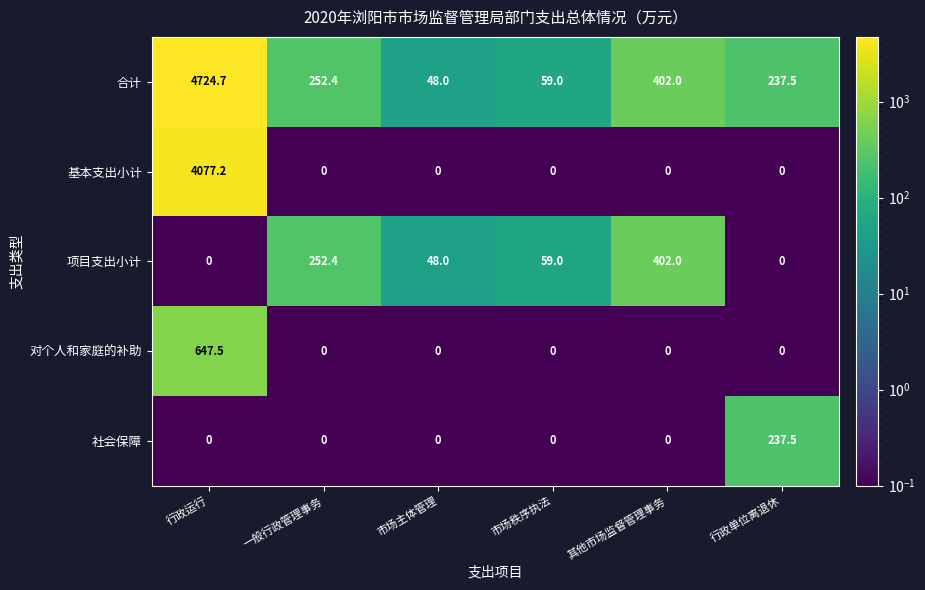

What is the sum of all 项目支出小计 values?

761.4